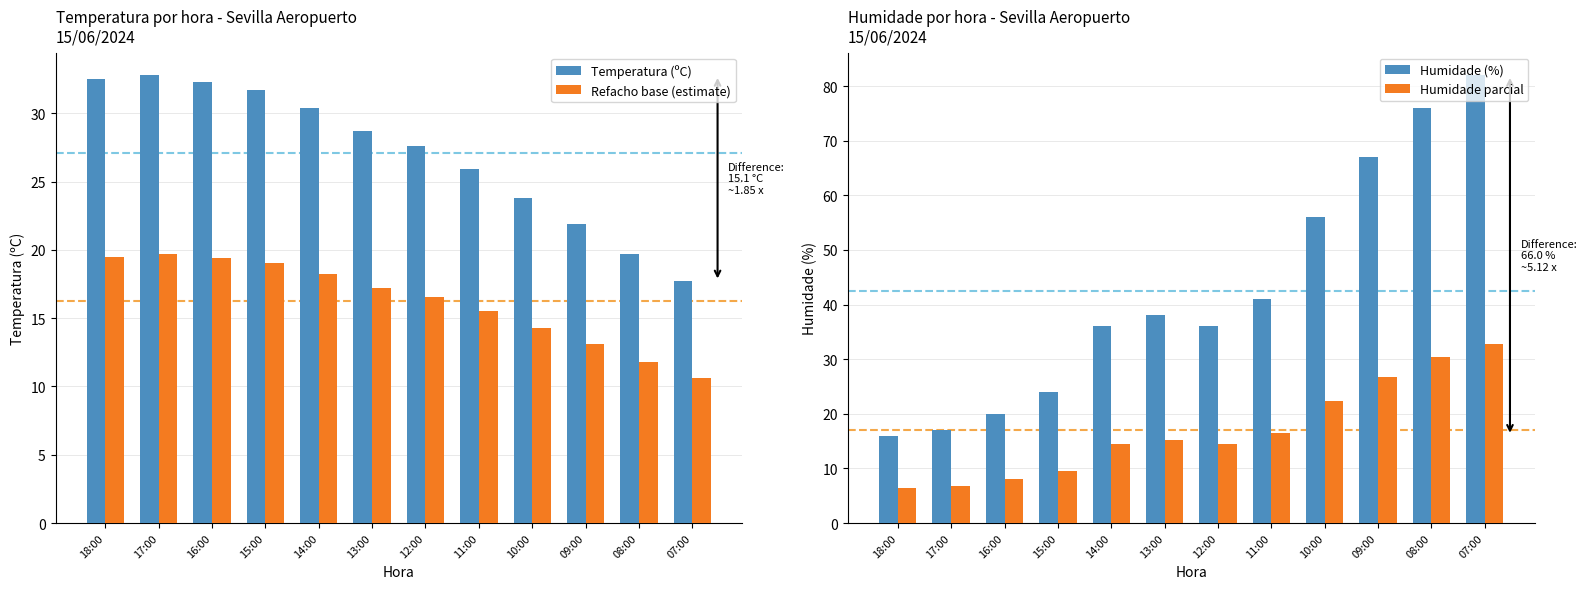

Reading left to right, what are all the values shown in this chart?

Temperatura (ºC): 18:00=32.5	17:00=32.8	16:00=32.3	15:00=31.7	14:00=30.4	13:00=28.7	12:00=27.6	11:00=25.9	10:00=23.8	09:00=21.9	08:00=19.7	07:00=17.7
Refacho base (estimate): 18:00=19.5	17:00=19.7	16:00=19.4	15:00=19.0	14:00=18.2	13:00=17.2	12:00=16.6	11:00=15.5	10:00=14.3	09:00=13.1	08:00=11.8	07:00=10.6
Humidade (%): 18:00=16.0	17:00=17.0	16:00=20.0	15:00=24.0	14:00=36.0	13:00=38.0	12:00=36.0	11:00=41.0	10:00=56.0	09:00=67.0	08:00=76.0	07:00=82.0
Humidade parcial: 18:00=6.4	17:00=6.8	16:00=8.0	15:00=9.6	14:00=14.4	13:00=15.2	12:00=14.4	11:00=16.4	10:00=22.4	09:00=26.8	08:00=30.4	07:00=32.8